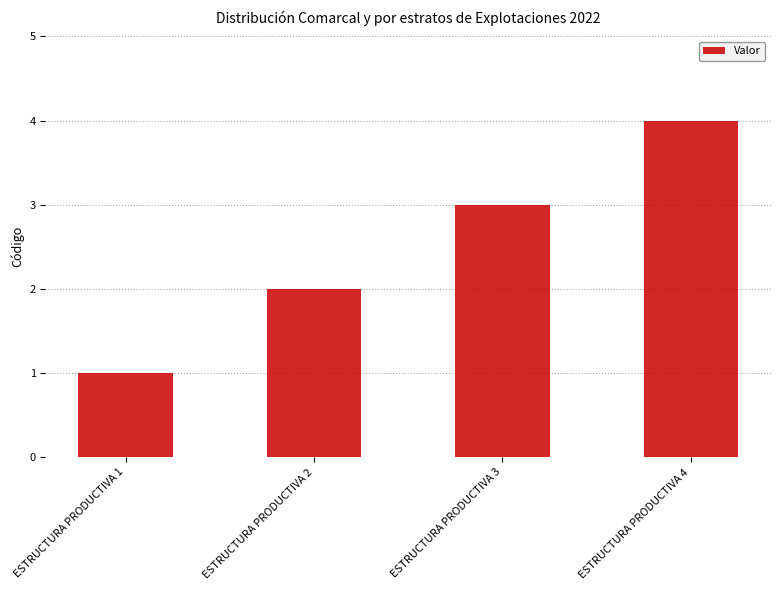

Is it true that the value at ESTRUCTURA PRODUCTIVA 3 is 5?

False